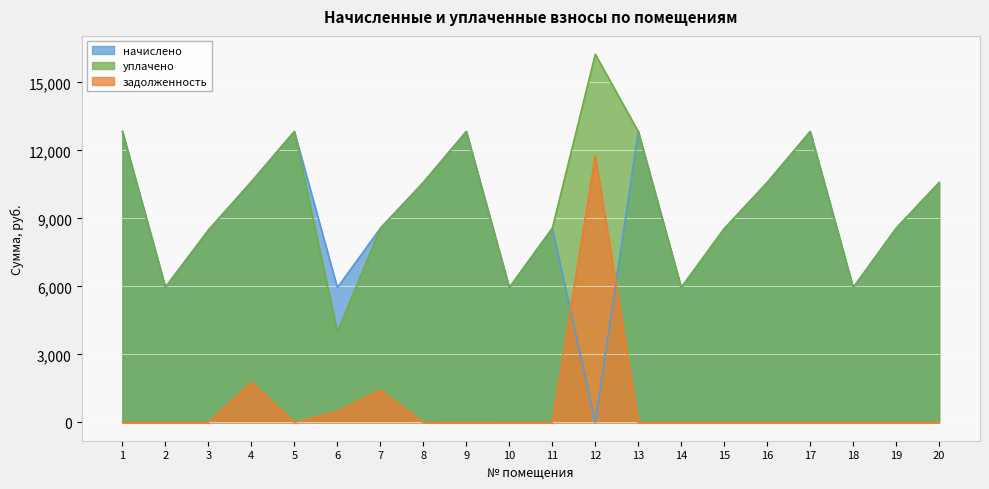

True or false: уплачено and задолженность cross at least once.

False